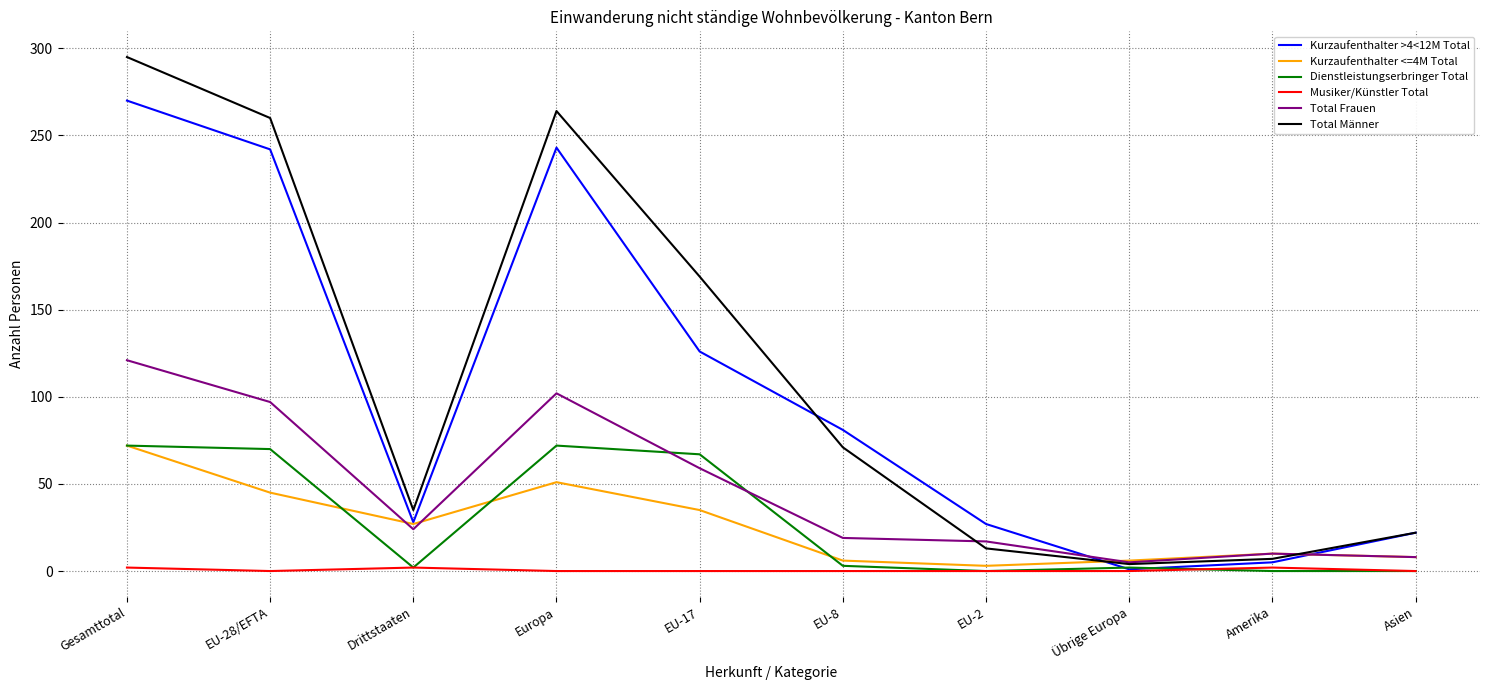

What position from the right is EU-2?

4